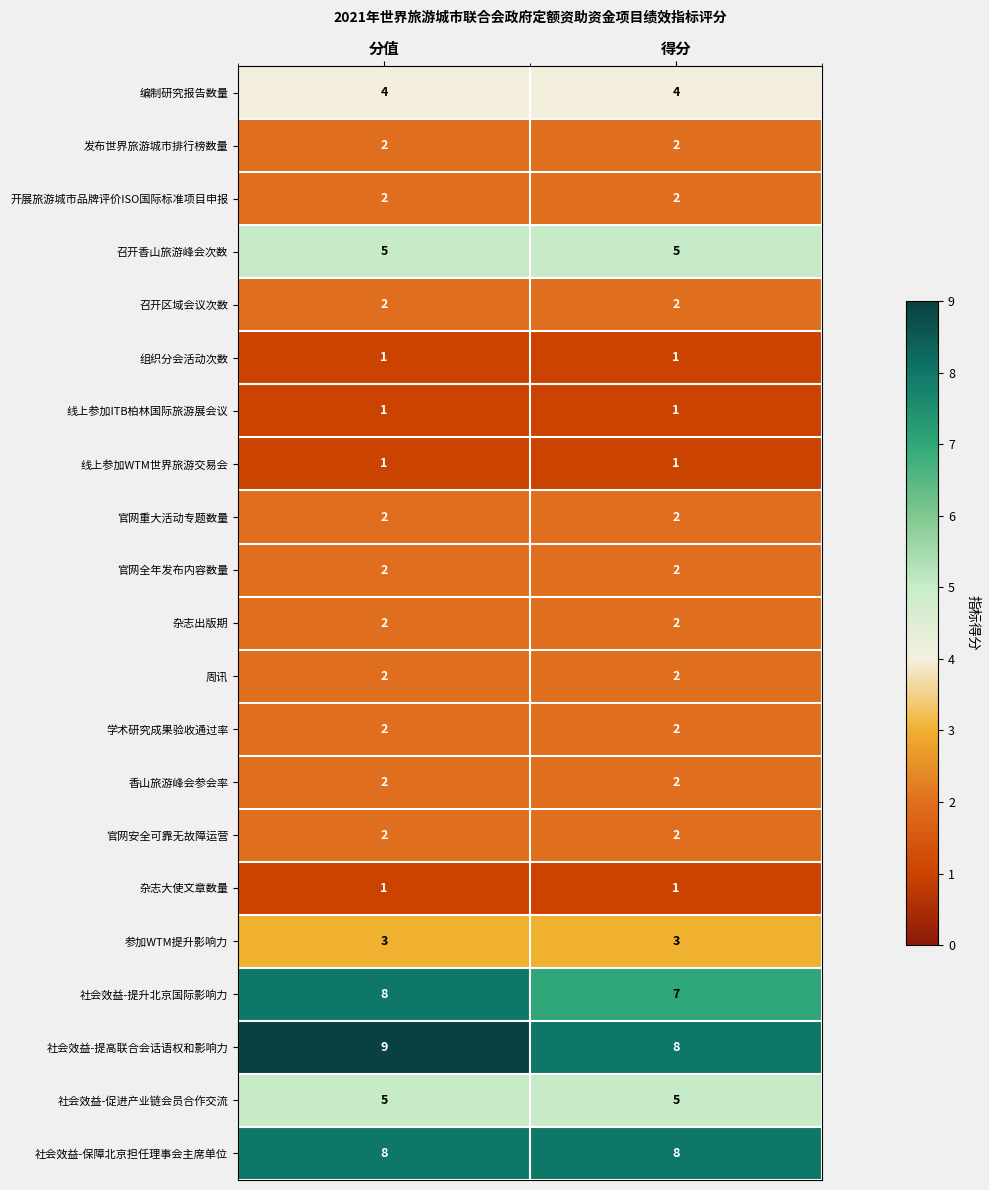

Which series has the largest total across all categories?

社会效益-提高联合会话语权和影响力